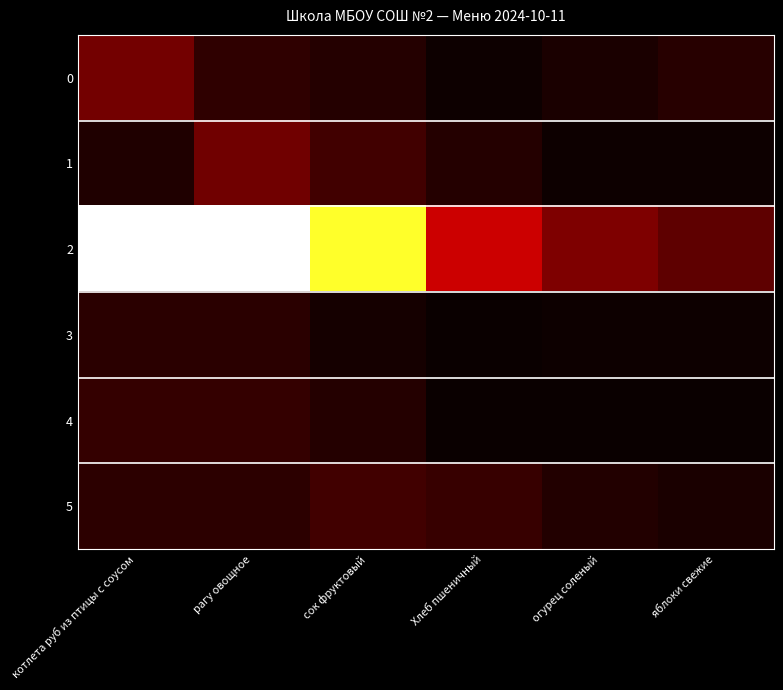

Reading right to left, what are all the values shown in this chart?

0: яблоки свежие=12.5	огурец соленый=7.0	Хлеб пшеничный=2.1	сок фруктовый=10.8	рагу овощное=15.5	котлета руб из птицы с соусом=43.1
1: яблоки свежие=1.4	огурец соленый=1.4	Хлеб пшеничный=10.8	сок фруктовый=23.3	рагу овощное=41.8	котлета руб из птицы с соусом=9.3
2: яблоки свежие=34.8	огурец соленый=47.6	Хлеб пшеничный=79.0	сок фруктовый=213.8	рагу овощное=271.9	котлета руб из птицы с соусом=271.9
3: яблоки свежие=1.3	огурец соленый=1.6	Хлеб пшеничный=0.9	сок фруктовый=5.2	рагу овощное=13.6	котлета руб из птицы с соусом=13.6
4: яблоки свежие=0.2	огурец соленый=0.2	Хлеб пшеничный=0.0	сок фруктовый=11.5	рагу овощное=17.4	котлета руб из птицы с соусом=17.4
5: яблоки свежие=6.7	огурец соленый=9.7	Хлеб пшеничный=19.1	сок фруктовый=22.5	рагу овощное=14.8	котлета руб из птицы с соусом=14.8